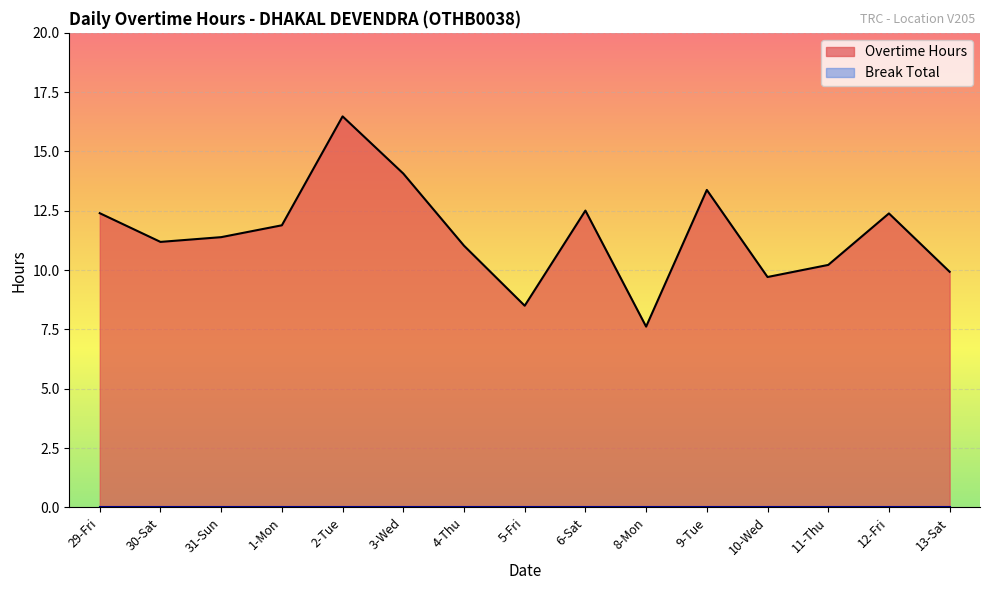

Reading left to right, what are all the values shown in this chart?

12.4	11.2	11.4	11.9	16.5	14.1	11.0	8.5	12.5	7.6	13.4	9.7	10.2	12.4	9.9